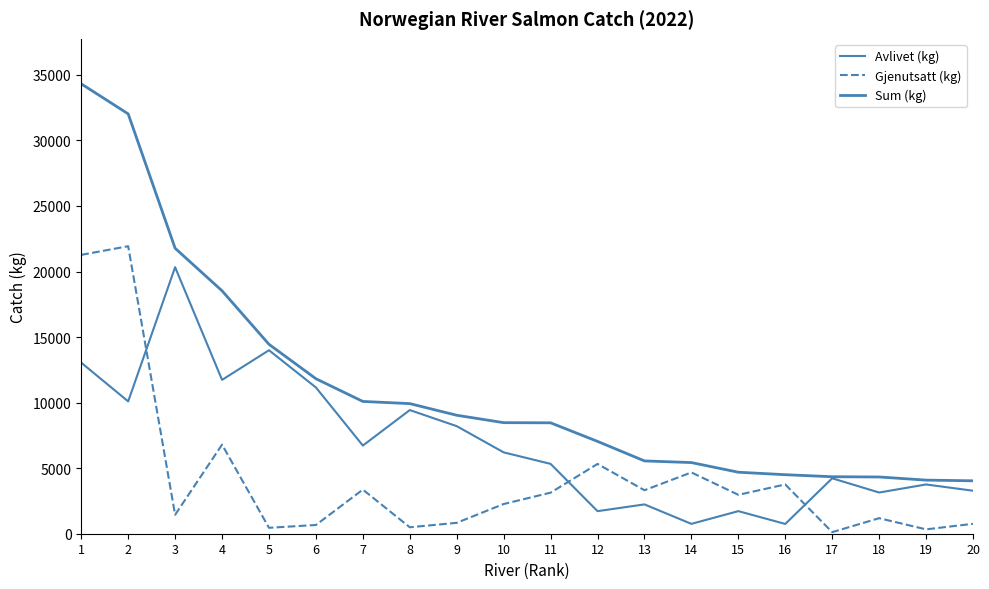

What is the value of the Avlivet (kg) point at the 4th from the left?

11735